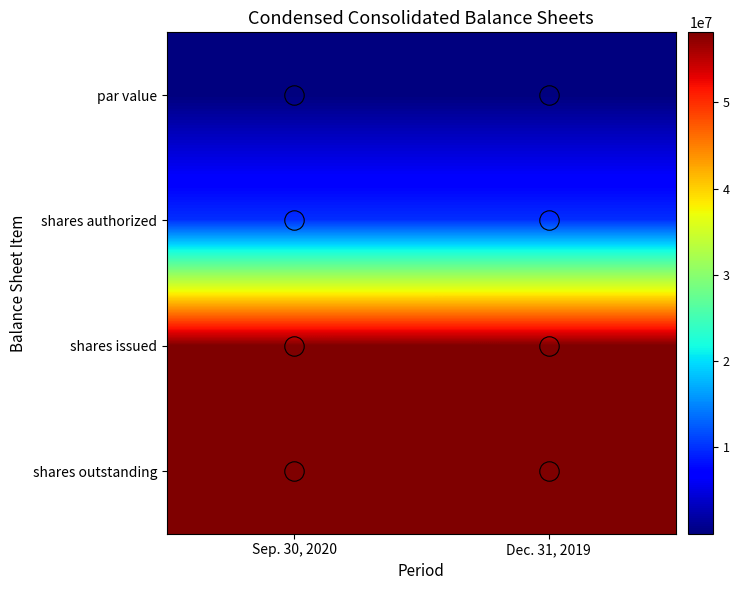

List the series in order of their peak value, lowest first.

par value, shares authorized, shares issued, shares outstanding